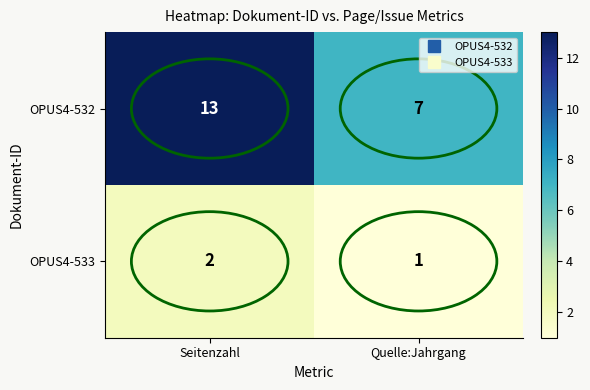

Rank the series at Quelle:Jahrgang from lowest to highest value.

OPUS4-533, OPUS4-532